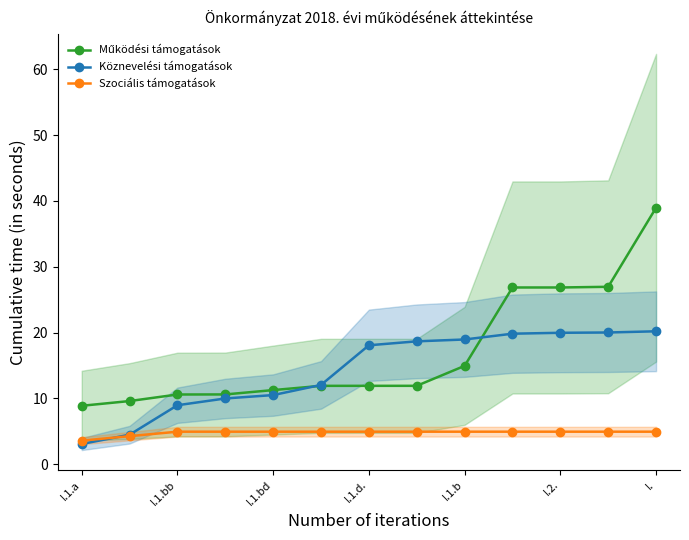

What is the sum of all Szociális támogatások values?

62.2